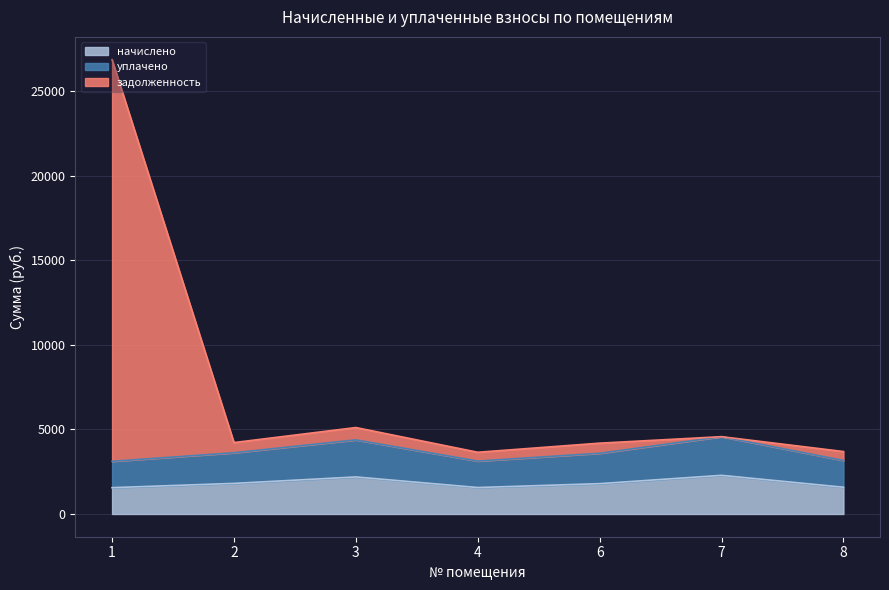

What is the total value across all series at 6?

4191.5